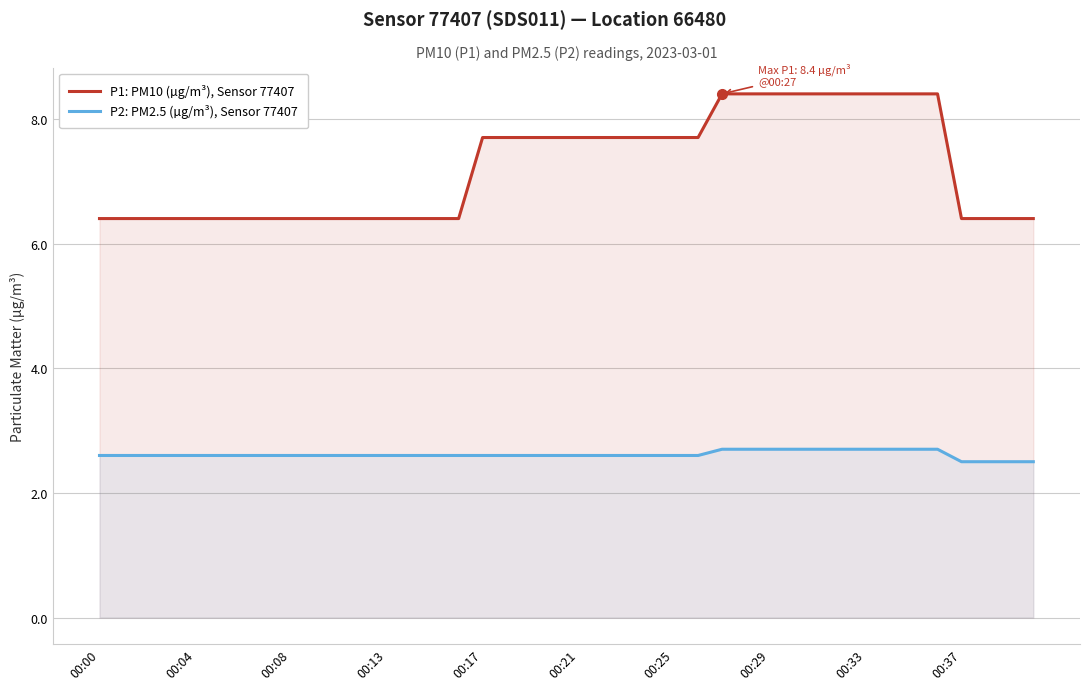

Read the P1: PM10 (µg/m³), Sensor 77407 value at 38.

6.4